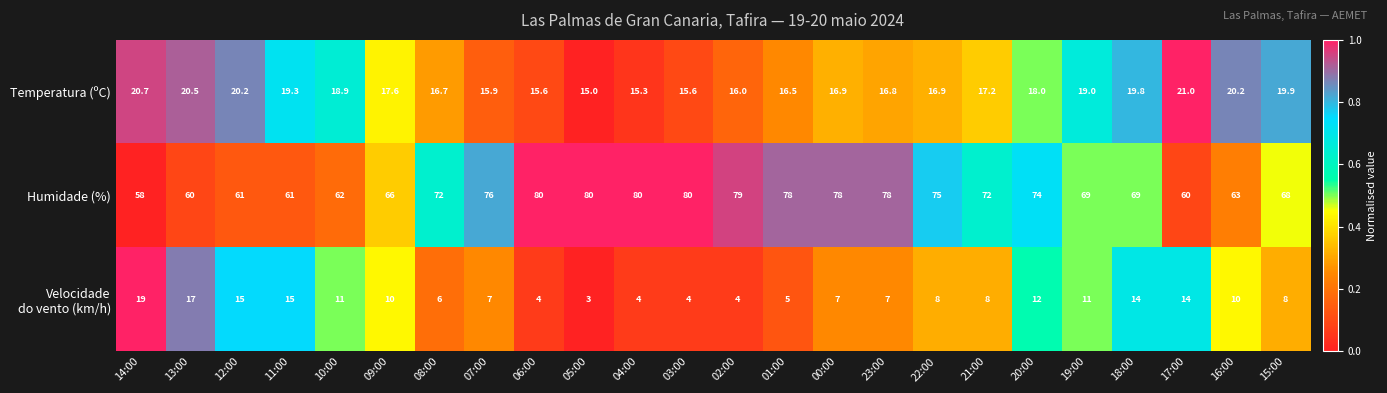

What is the sum of the Humidade (%) values at 14:00 and 09:00?

124.0